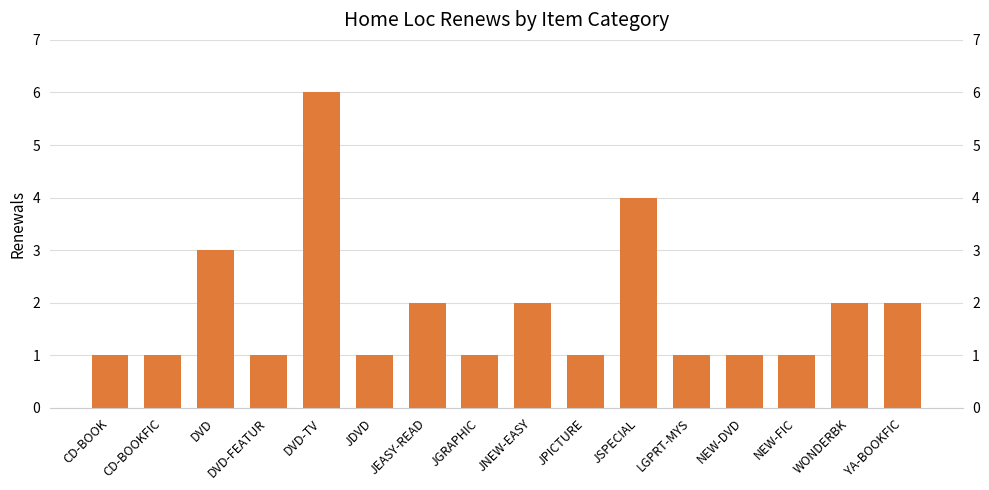

Are the bars horizontal?

No